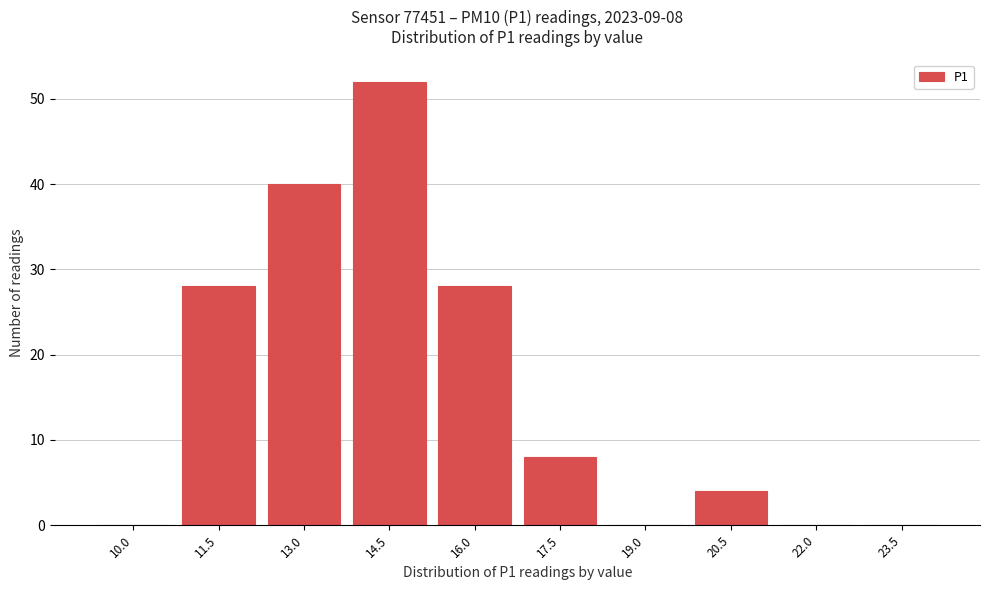

Reading right to left, transcribe all the data shown in this chart.

23.5=0	22.0=0	20.5=4	19.0=0	17.5=8	16.0=28	14.5=52	13.0=40	11.5=28	10.0=0